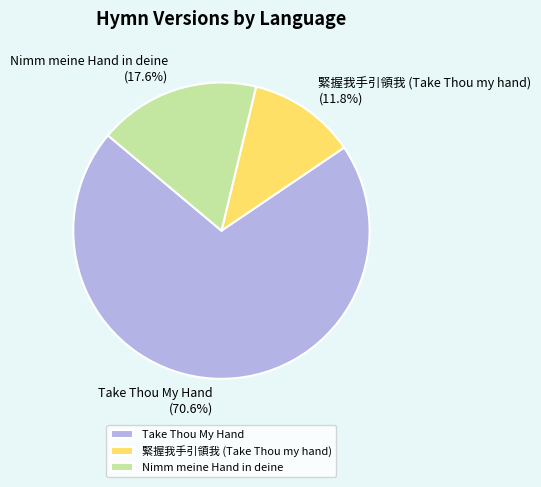

Which has a higher value, Take Thou My Hand or 緊握我手引領我 (Take Thou my hand)?

Take Thou My Hand